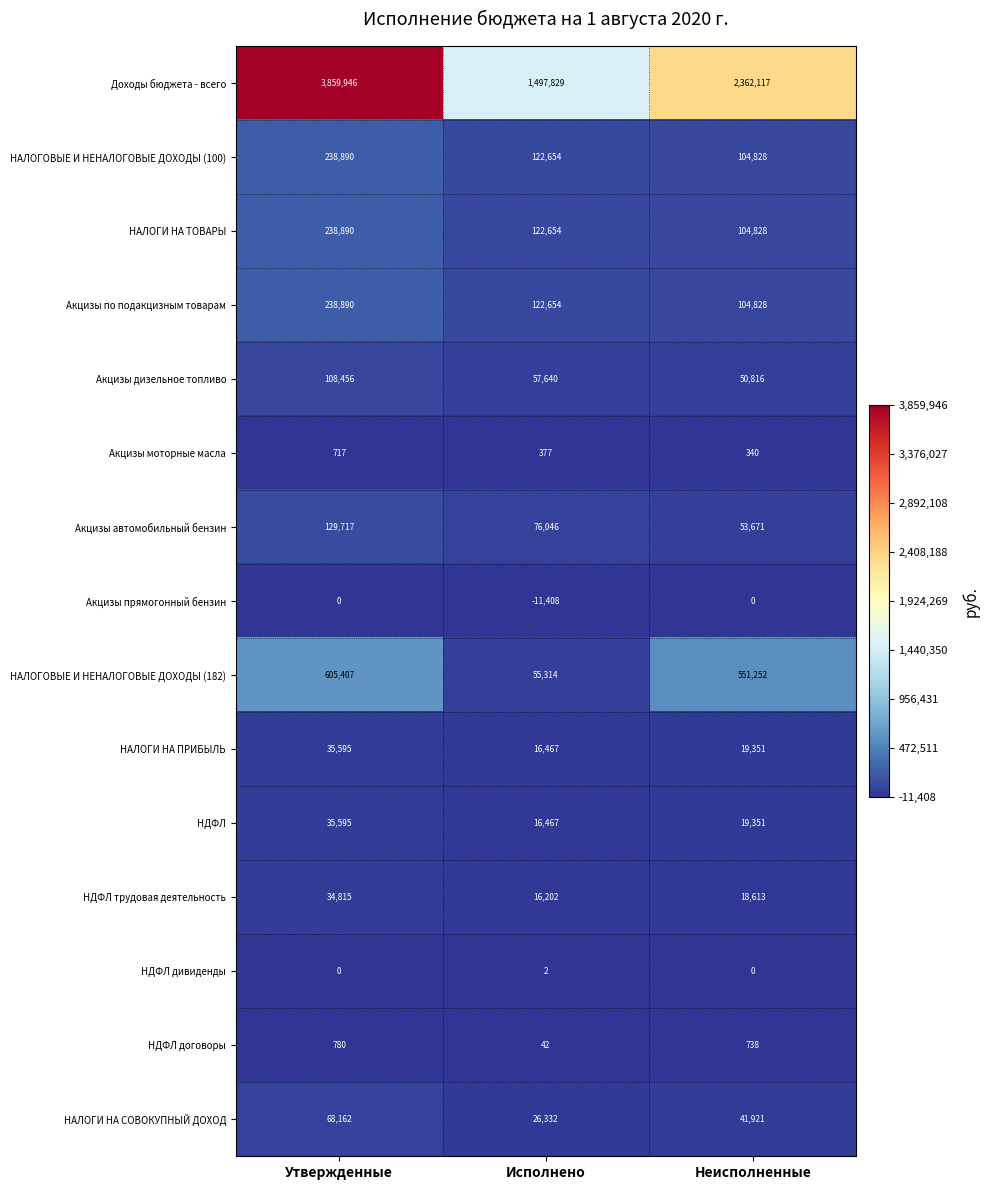

What is the difference between the maximum and minimum values in the НАЛОГИ НА ТОВАРЫ series?

134062